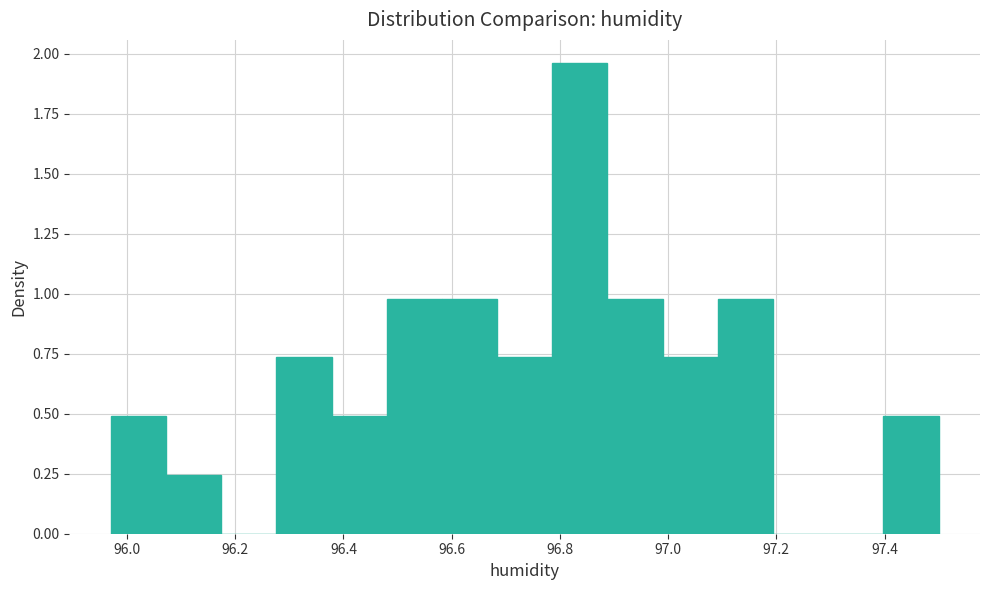

Reading left to right, transcribe this chart: for each bar, give the range it covers on the x-axis and its height. Neither the bar edges nor the heights are printed on the chart, so give them approximately, as read against the axes.

95.970 to 96.072: 0.50
96.072 to 96.174: 0.25
96.174 to 96.276: 0
96.276 to 96.378: 0.75
96.378 to 96.480: 0.50
96.480 to 96.582: 1.00
96.582 to 96.684: 1.00
96.684 to 96.786: 0.75
96.786 to 96.888: 1.95
96.888 to 96.990: 1.00
96.990 to 97.092: 0.75
97.092 to 97.194: 1.00
97.194 to 97.296: 0
97.296 to 97.398: 0
97.398 to 97.500: 0.50